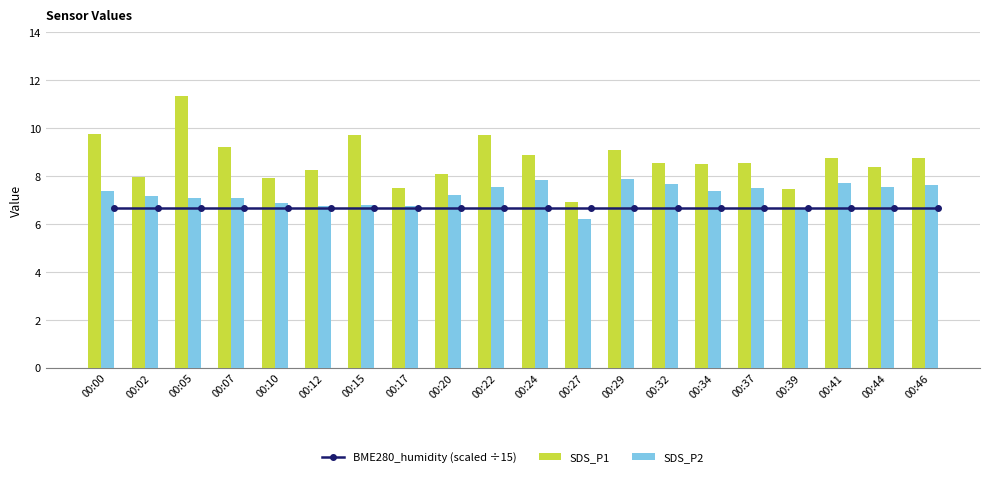

What is the lowest value of the SDS_P2 series?

6.2